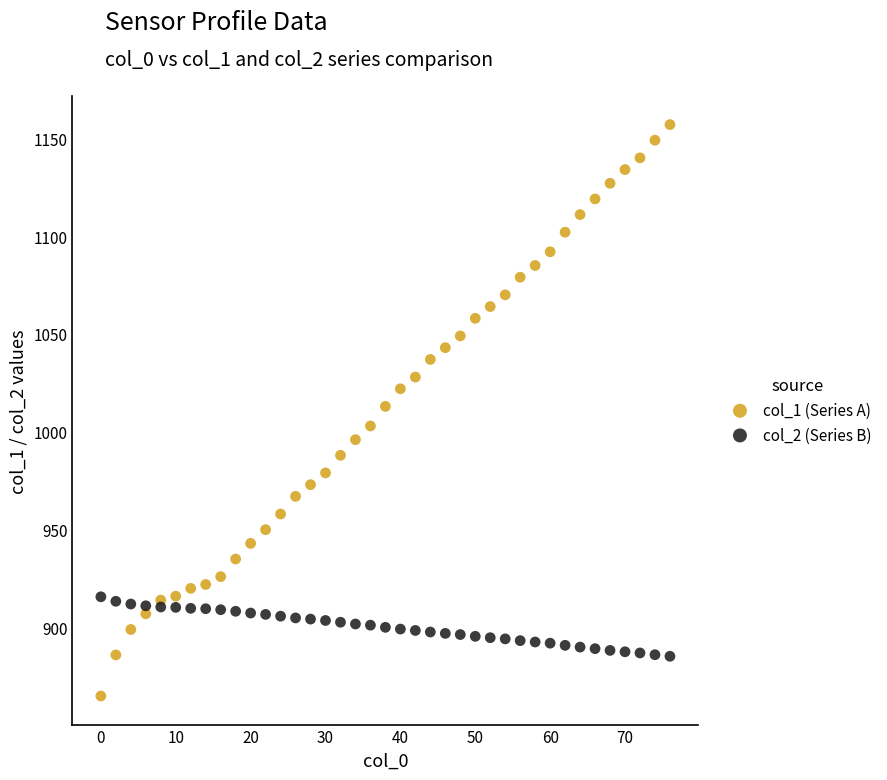

What are all the series names shown in the legend?

col_1 (Series A), col_2 (Series B)